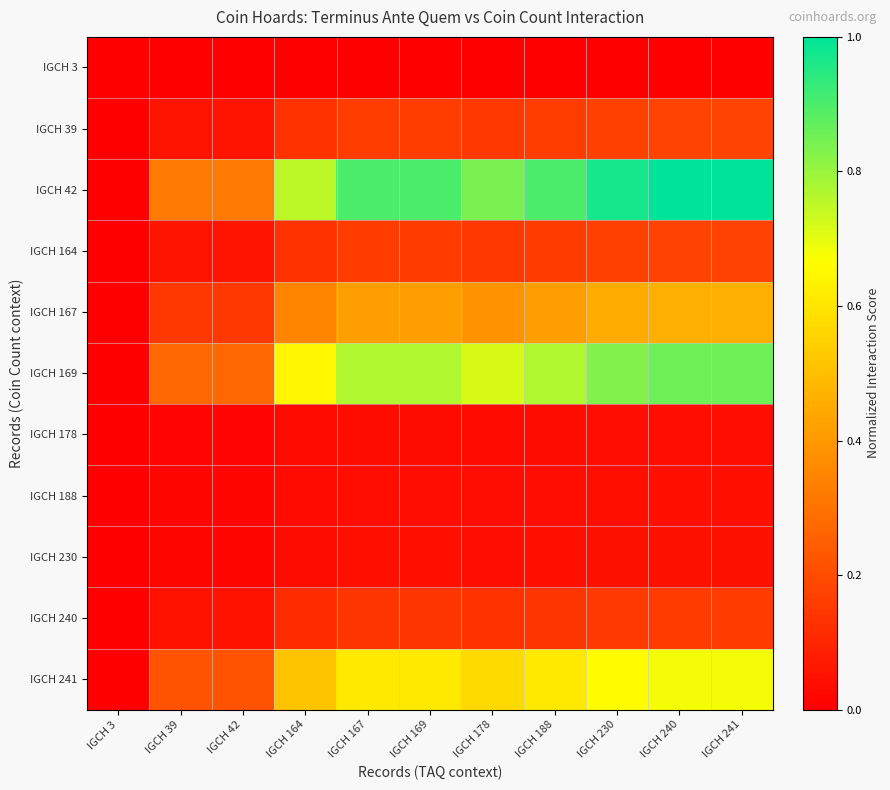

Reading left to right, transcribe all the data shown in this chart.

IGCH 3: IGCH 3=0.0	IGCH 39=0.0	IGCH 42=0.0	IGCH 164=0.0	IGCH 167=0.0	IGCH 169=0.0	IGCH 178=0.0	IGCH 188=0.0	IGCH 230=0.0	IGCH 240=0.0	IGCH 241=0.0
IGCH 39: IGCH 3=0.0	IGCH 39=0.1	IGCH 42=0.1	IGCH 164=0.1	IGCH 167=0.2	IGCH 169=0.2	IGCH 178=0.1	IGCH 188=0.2	IGCH 230=0.2	IGCH 240=0.2	IGCH 241=0.2
IGCH 42: IGCH 3=0.0	IGCH 39=0.3	IGCH 42=0.3	IGCH 164=0.8	IGCH 167=0.9	IGCH 169=0.9	IGCH 178=0.8	IGCH 188=0.9	IGCH 230=1.0	IGCH 240=1.0	IGCH 241=1.0
IGCH 164: IGCH 3=0.0	IGCH 39=0.1	IGCH 42=0.1	IGCH 164=0.1	IGCH 167=0.2	IGCH 169=0.2	IGCH 178=0.1	IGCH 188=0.2	IGCH 230=0.2	IGCH 240=0.2	IGCH 241=0.2
IGCH 167: IGCH 3=0.0	IGCH 39=0.1	IGCH 42=0.1	IGCH 164=0.3	IGCH 167=0.4	IGCH 169=0.4	IGCH 178=0.4	IGCH 188=0.4	IGCH 230=0.4	IGCH 240=0.5	IGCH 241=0.5
IGCH 169: IGCH 3=0.0	IGCH 39=0.3	IGCH 42=0.3	IGCH 164=0.6	IGCH 167=0.8	IGCH 169=0.8	IGCH 178=0.7	IGCH 188=0.8	IGCH 230=0.8	IGCH 240=0.9	IGCH 241=0.9
IGCH 178: IGCH 3=0.0	IGCH 39=0.0	IGCH 42=0.0	IGCH 164=0.0	IGCH 167=0.0	IGCH 169=0.0	IGCH 178=0.0	IGCH 188=0.0	IGCH 230=0.0	IGCH 240=0.0	IGCH 241=0.0
IGCH 188: IGCH 3=0.0	IGCH 39=0.0	IGCH 42=0.0	IGCH 164=0.0	IGCH 167=0.0	IGCH 169=0.0	IGCH 178=0.0	IGCH 188=0.0	IGCH 230=0.0	IGCH 240=0.0	IGCH 241=0.0
IGCH 230: IGCH 3=0.0	IGCH 39=0.0	IGCH 42=0.0	IGCH 164=0.0	IGCH 167=0.0	IGCH 169=0.0	IGCH 178=0.0	IGCH 188=0.0	IGCH 230=0.0	IGCH 240=0.0	IGCH 241=0.0
IGCH 240: IGCH 3=0.0	IGCH 39=0.1	IGCH 42=0.1	IGCH 164=0.1	IGCH 167=0.1	IGCH 169=0.1	IGCH 178=0.1	IGCH 188=0.1	IGCH 230=0.2	IGCH 240=0.2	IGCH 241=0.2
IGCH 241: IGCH 3=0.0	IGCH 39=0.2	IGCH 42=0.2	IGCH 164=0.5	IGCH 167=0.6	IGCH 169=0.6	IGCH 178=0.6	IGCH 188=0.6	IGCH 230=0.7	IGCH 240=0.7	IGCH 241=0.7